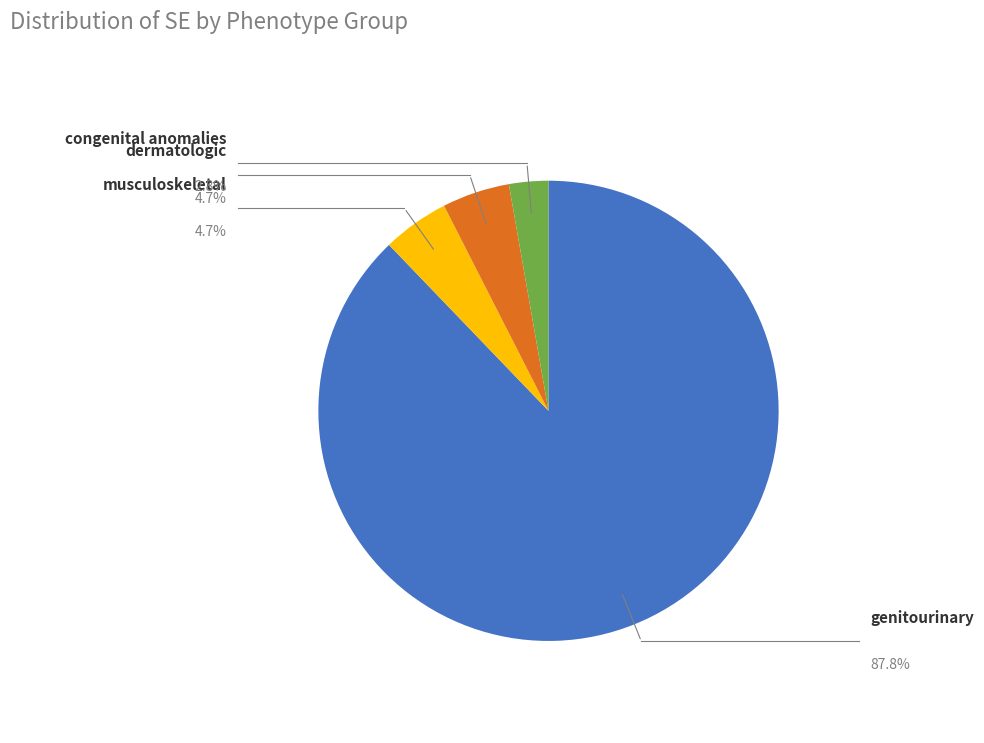

Is there any slice that represents more than half of the pie?

Yes